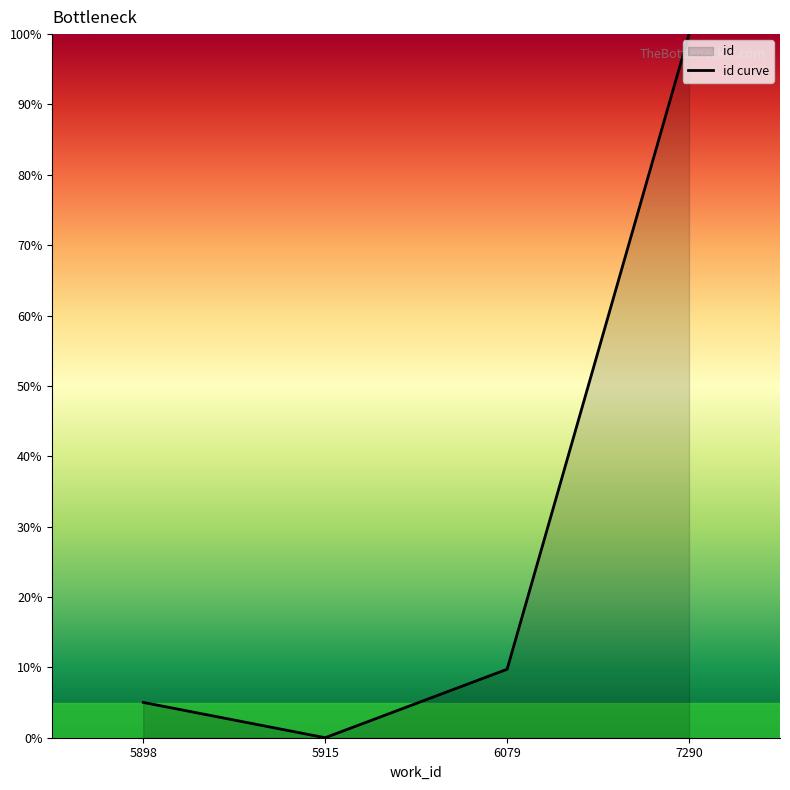

Does the chart display data point markers on the line(s)?

No